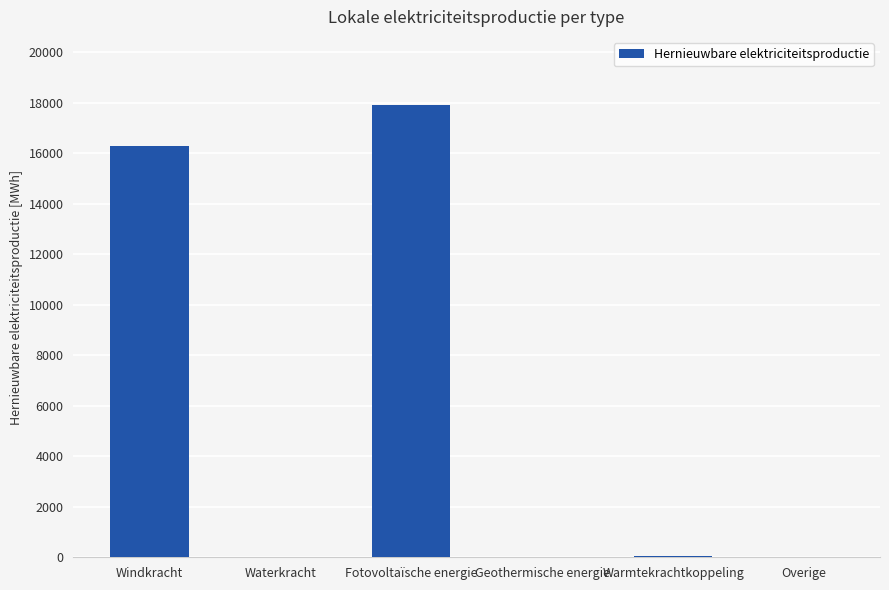

What is the change in value from Fotovoltaïsche energie to Geothermische energie?

-17923.4